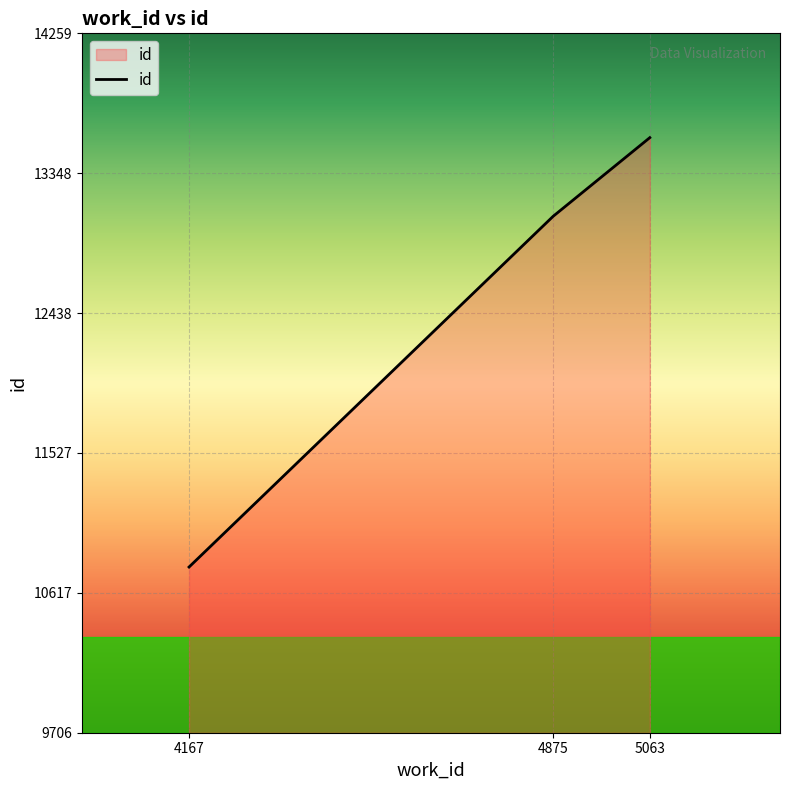

How many categories are shown in the chart?

3